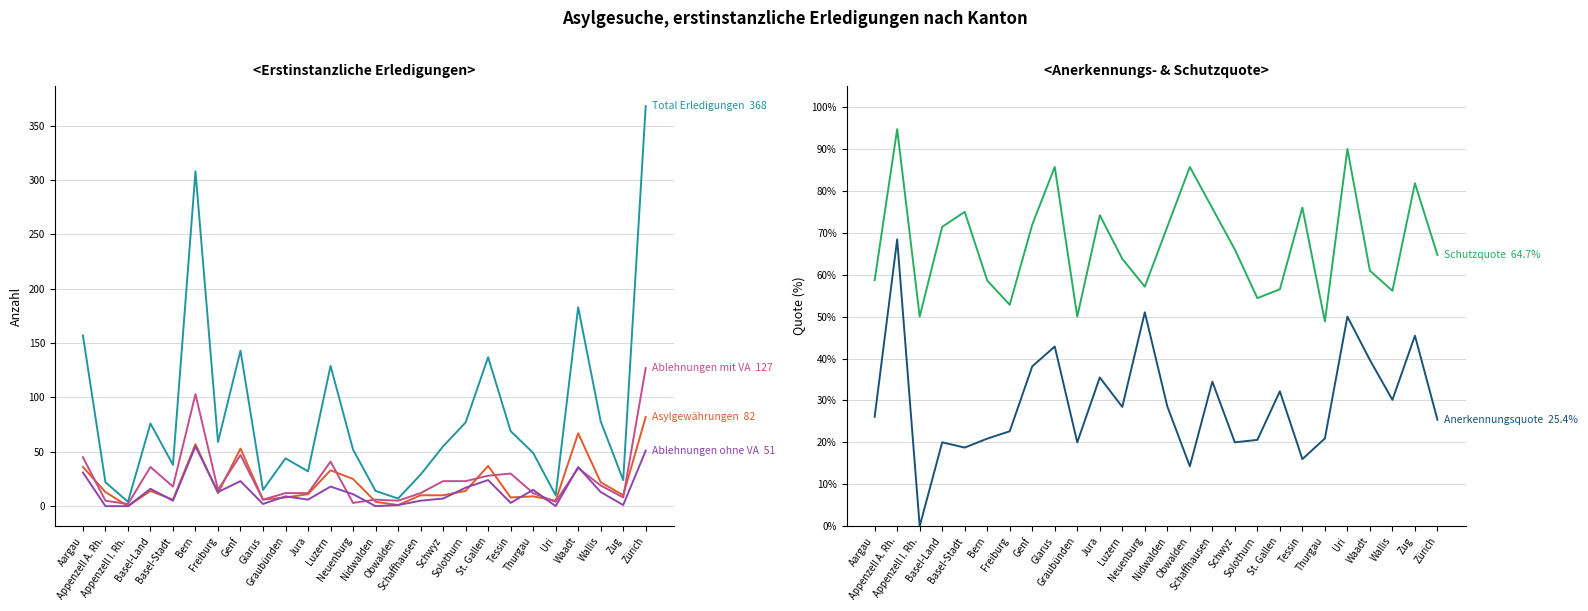

Count the number of data series in this chart.

6